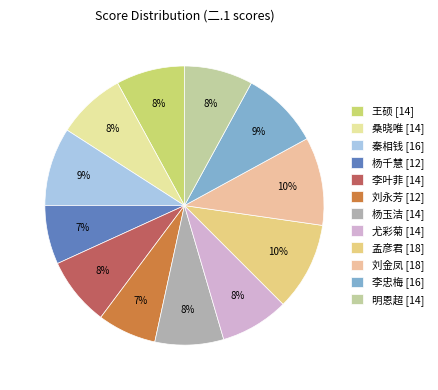

True or false: 刘金凤 accounts for 23% of the total.

False